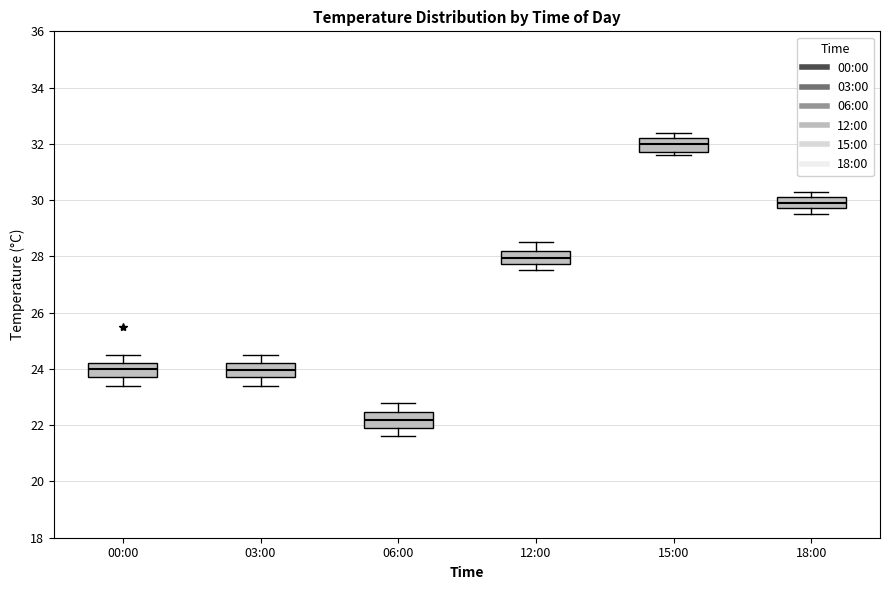

Reading left to right, read every box against the y-axis: the position of its median line, the range the box covers, and the ends of its whiskers. The values are not printed on the chart, so give them approximately, as read against the axis.

00:00: median 24.0, box 23.8 to 24.2, whiskers 23.4 to 24.6
03:00: median 24.0, box 23.8 to 24.2, whiskers 23.4 to 24.6
06:00: median 22.2, box 22.0 to 22.4, whiskers 21.6 to 22.8
12:00: median 28.0, box 27.8 to 28.2, whiskers 27.6 to 28.6
15:00: median 32.0, box 31.8 to 32.2, whiskers 31.6 to 32.4
18:00: median 30.0, box 29.8 to 30.2, whiskers 29.6 to 30.4